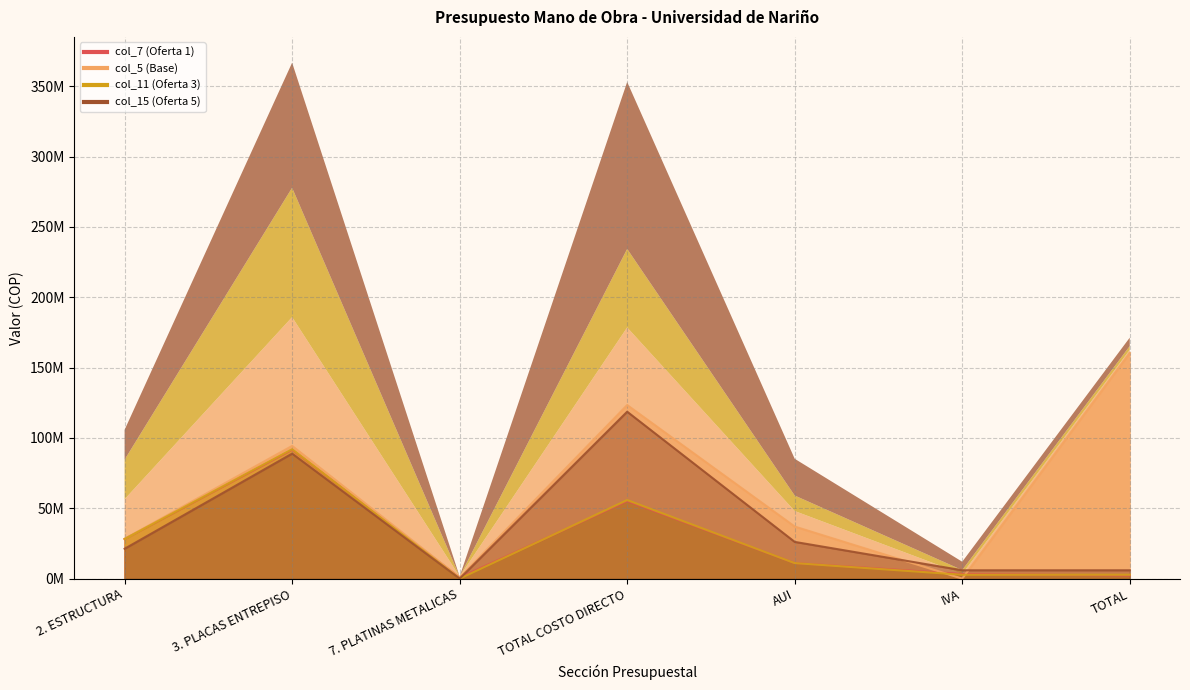

How many data points in col_11 (Oferta 3) are above 11033960?

3